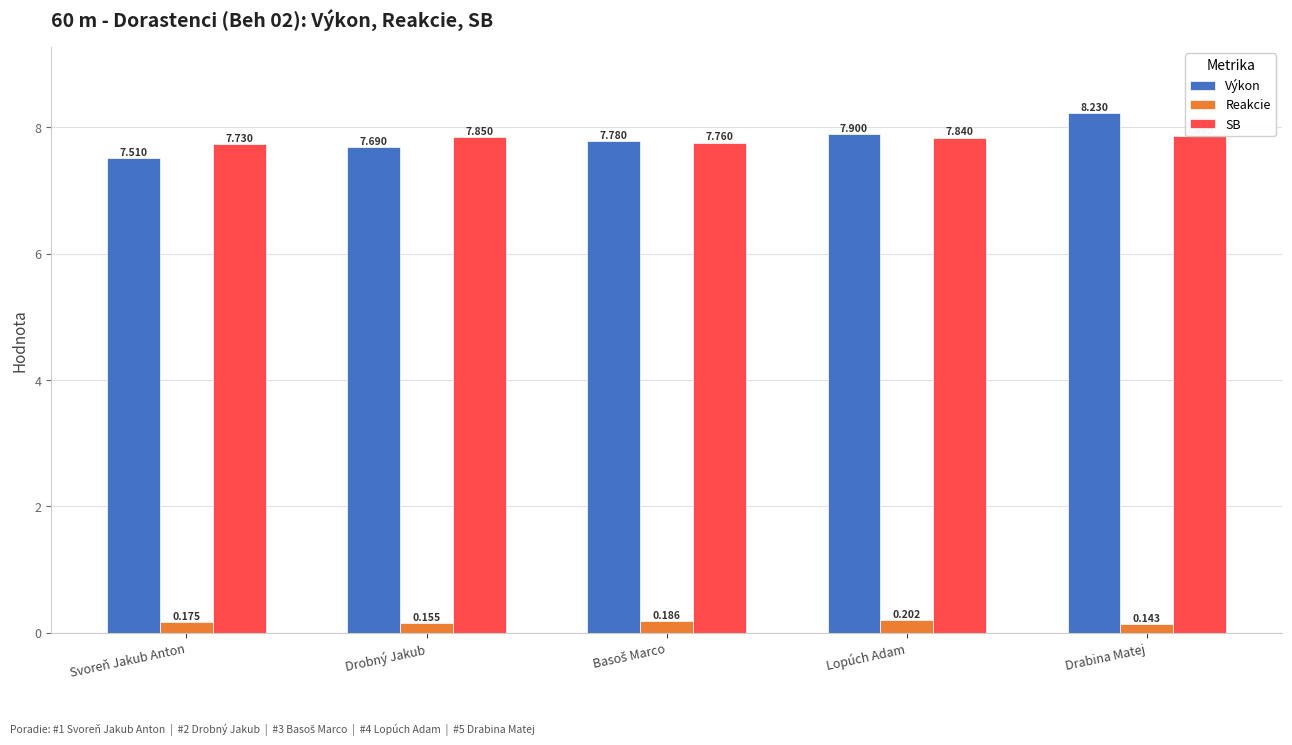

What is the sum of all Výkon values?

39.1